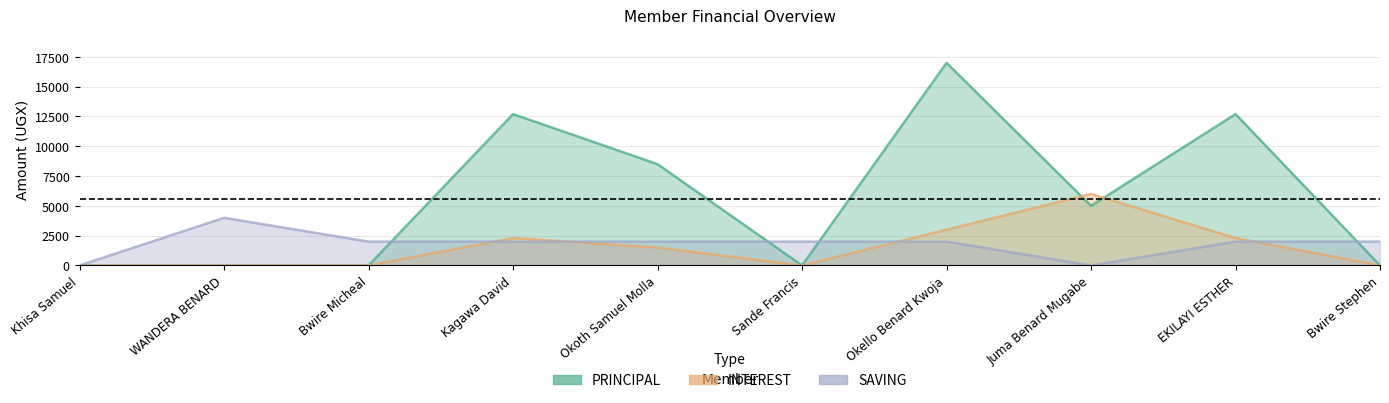

Which label corresponds to the smallest value in the chart?

Khisa Samuel